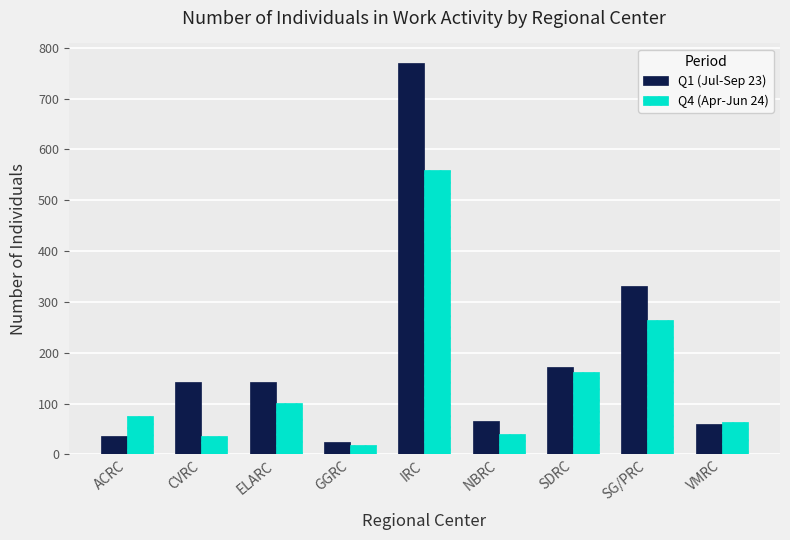

Which category has the highest value in the Q4 (Apr-Jun 24) series?

IRC